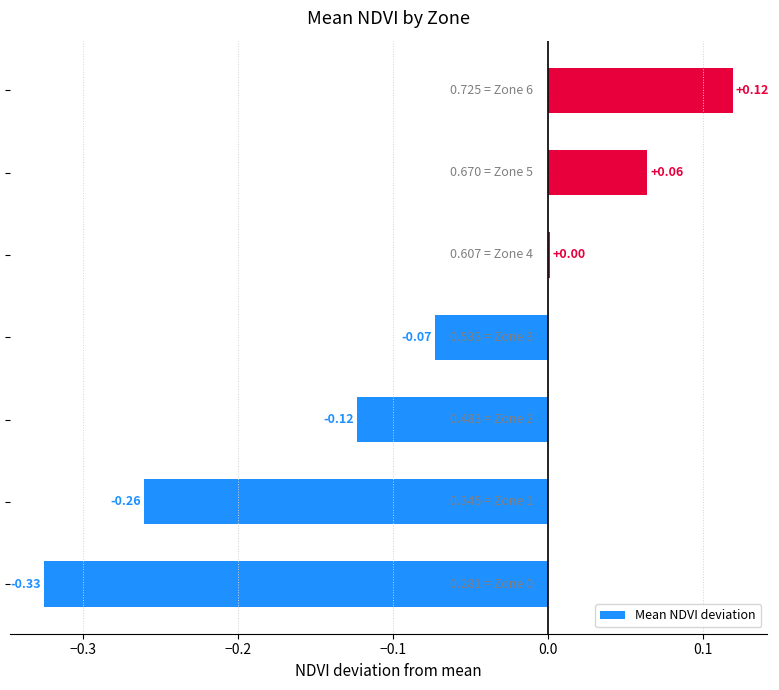

How many values are above zero?

3